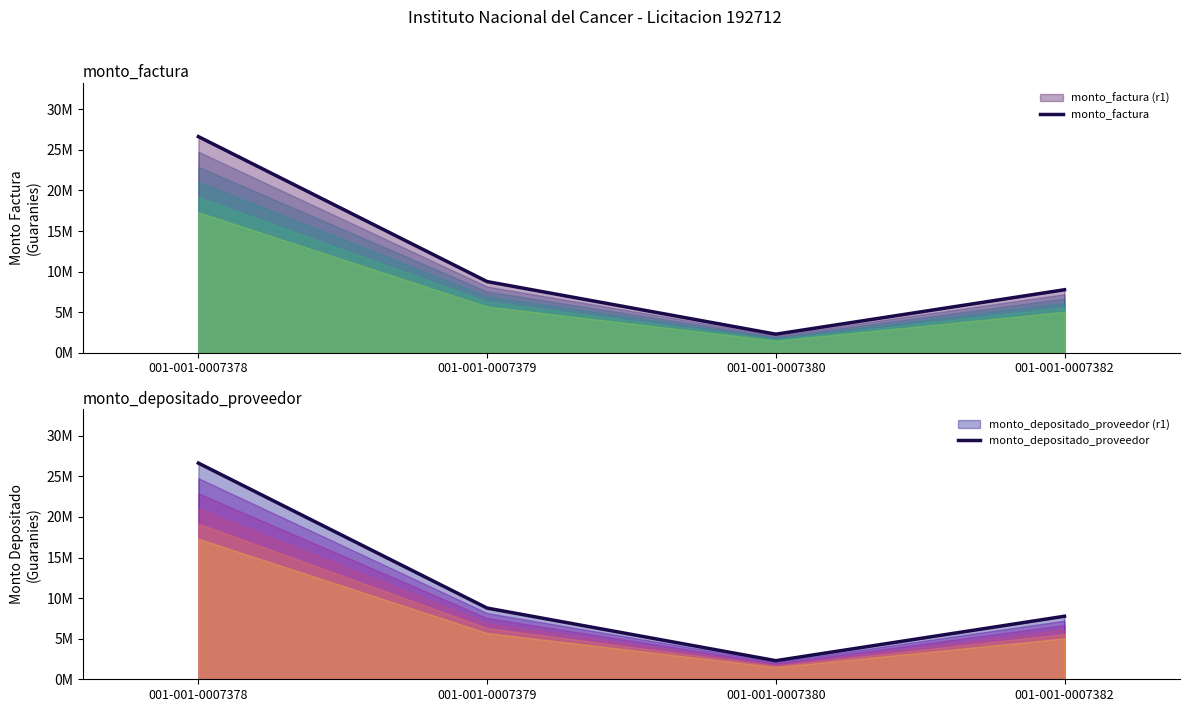

Between 001-001-0007382 and 001-001-0007379, which is larger?

001-001-0007379